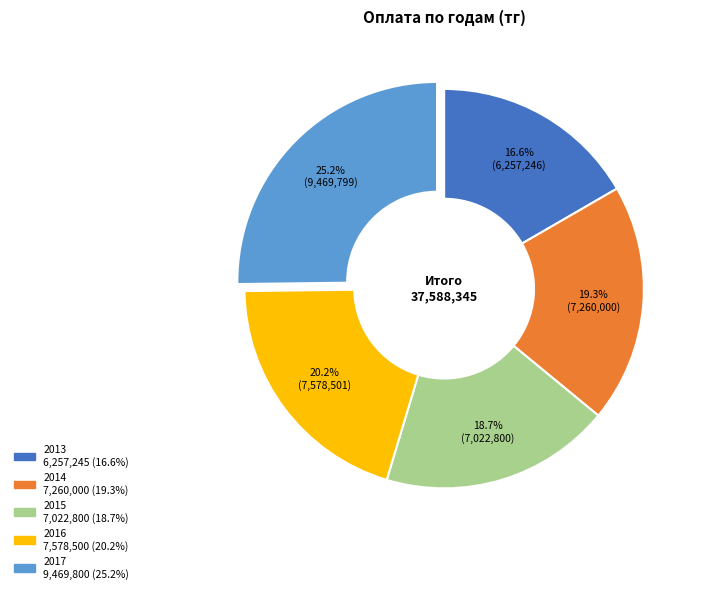

Which category has the biggest portion of the pie?

2017